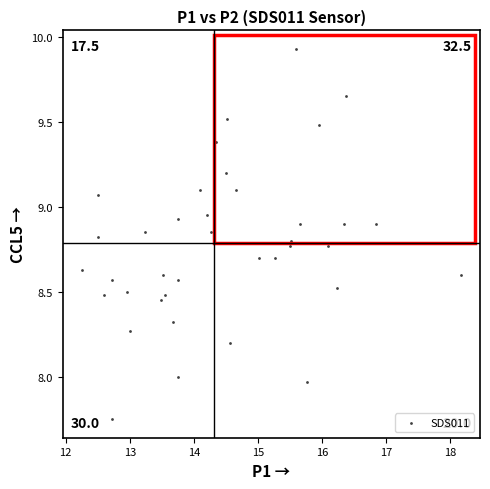

What is the range of X values (max minus min)?

5.9